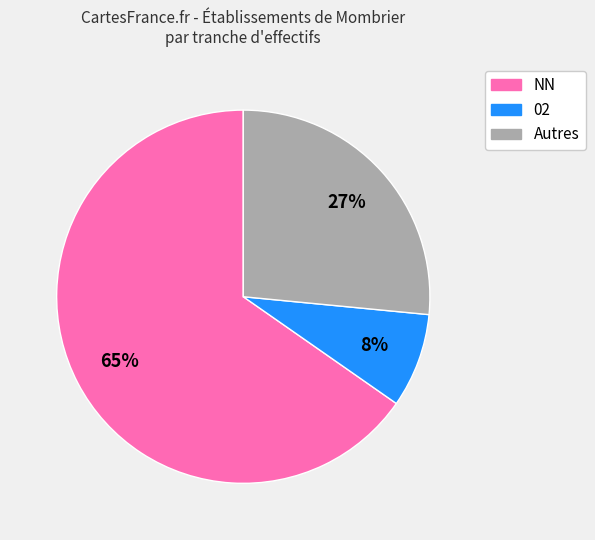

True or false: Autres accounts for 27% of the total.

True